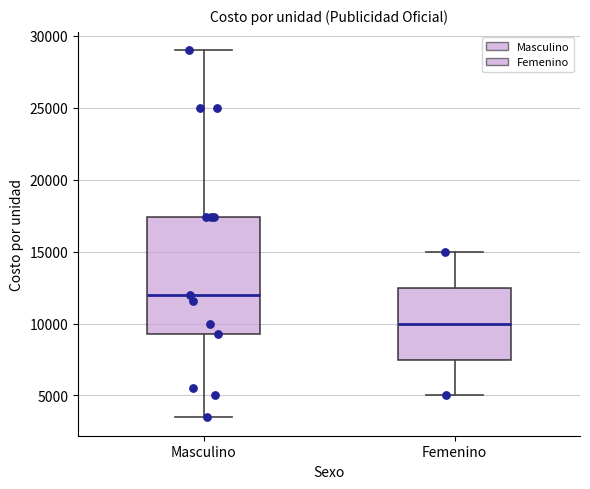

Reading left to right, transcribe this box plot: for each box, give where its median line is, the range the box spans, and where its two whiskers end, as read against the y-axis. The values are not printed on the chart, so give them approximately, as read against the axis.

Masculino: median 12000, box 9500 to 17500, whiskers 3500 to 29000
Femenino: median 10000, box 7500 to 12500, whiskers 5000 to 15000